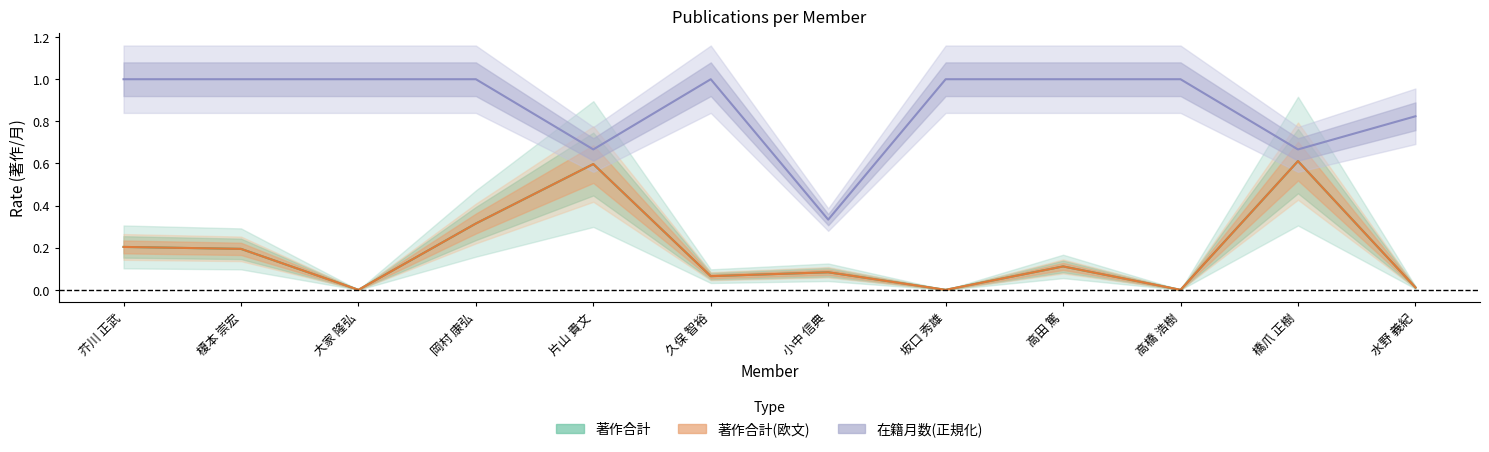

Which series has the widest spread of values?

在籍月数(正規化)